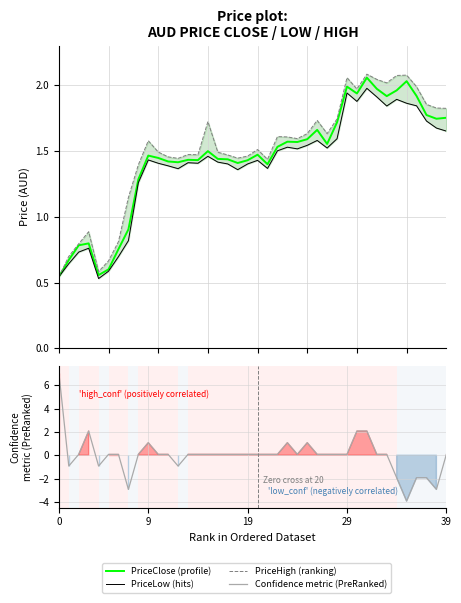

At how many categories does at least one series exceed -3?

40